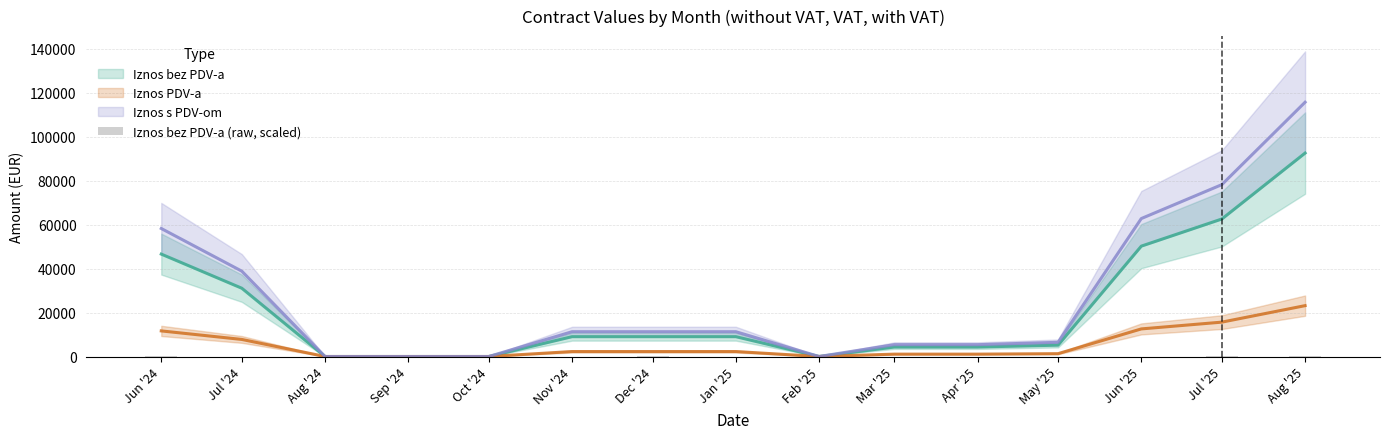

Does the chart contain any negative values?

No